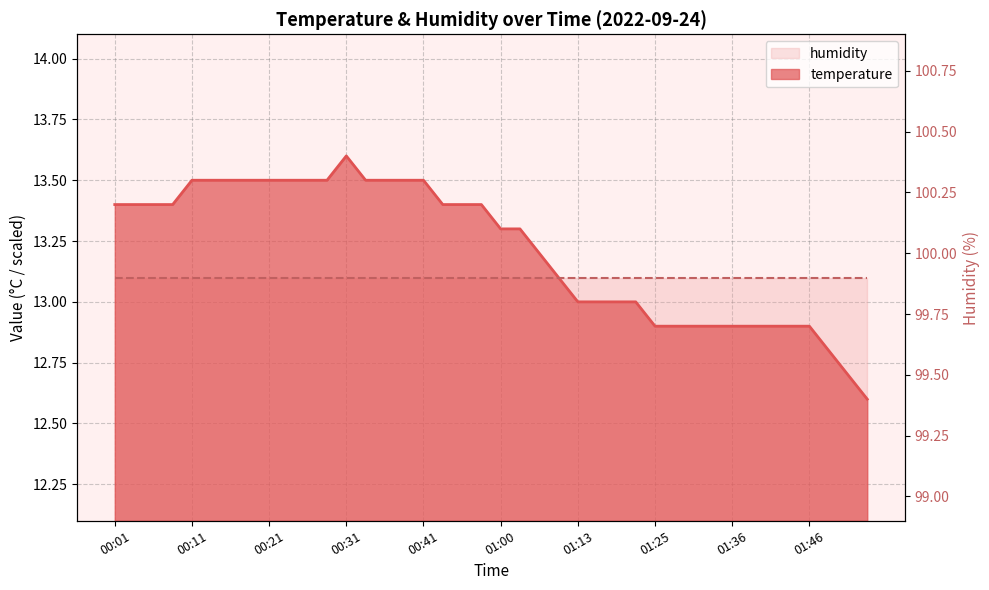

List the labels in order of value, smallest first.

01:56, 01:54, 01:48, 01:25, 01:28, 01:30, 01:33, 01:36, 01:38, 01:41, 01:43, 01:46, 01:13, 01:16, 01:19, 01:22, 01:08, 01:05, 01:00, 01:03, 00:01, 00:04, 00:06, 00:09, 00:53, 00:55, 00:58, 00:11, 00:14, 00:16, 00:19, 00:21, 00:24, 00:26, 00:29, 00:34, 00:36, 00:39, 00:41, 00:31